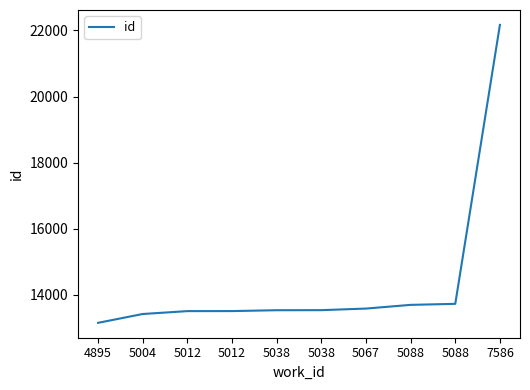

How many values are below 13540?

5